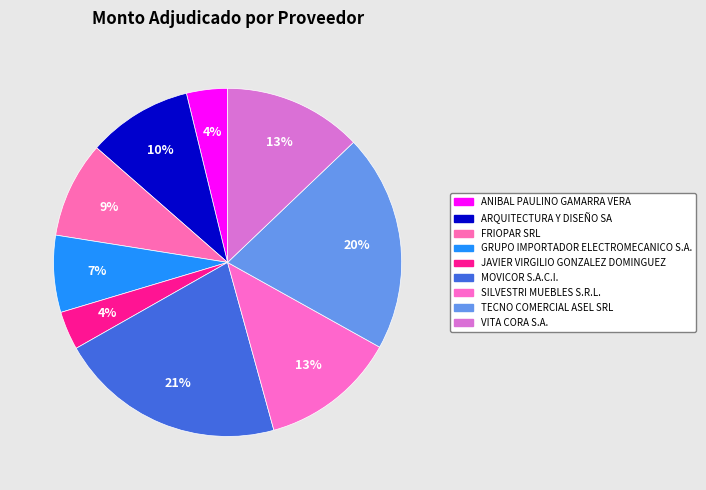

Count the number of slices in the pie.

9